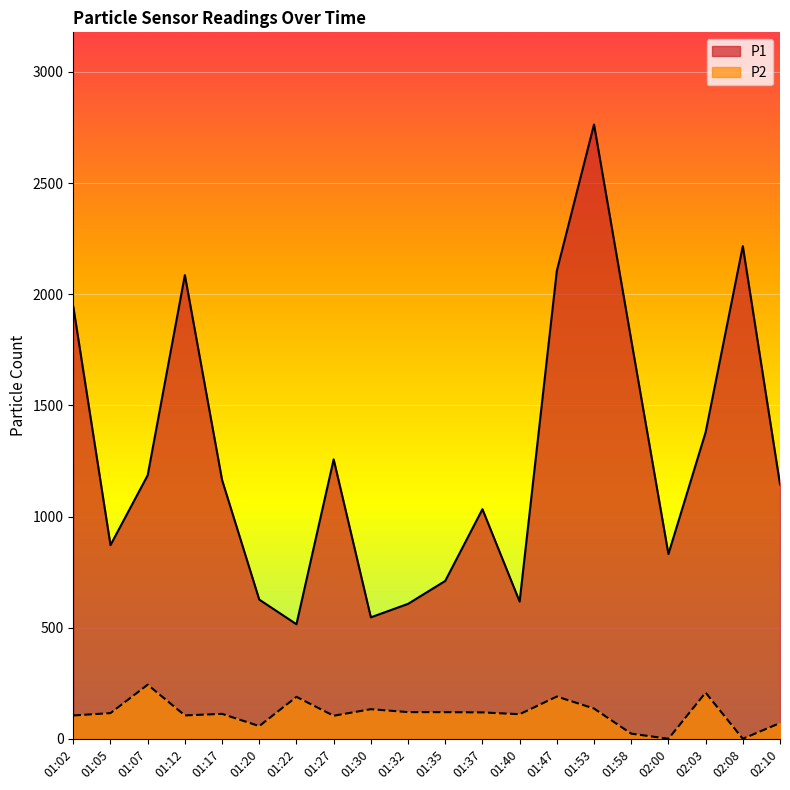

What is the greatest value displayed?

2763.6